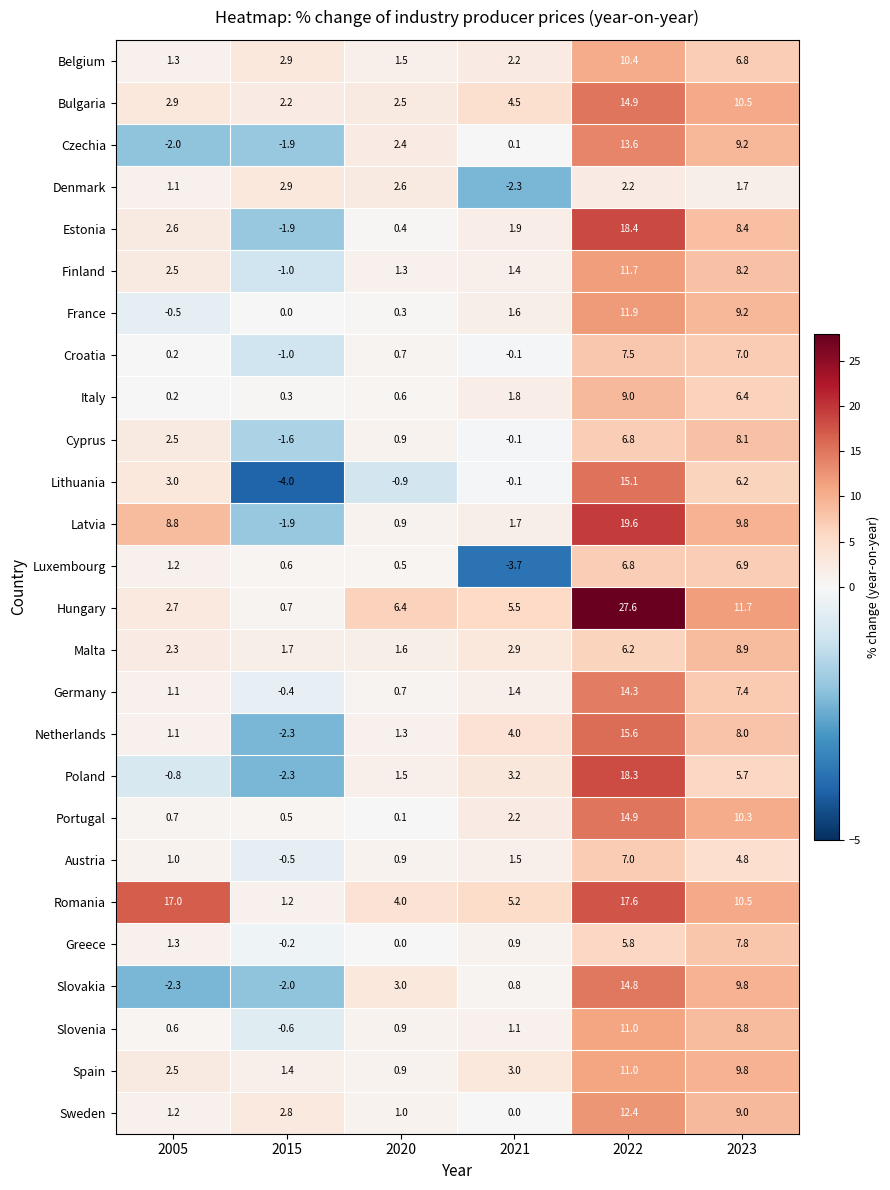

At which label is Latvia closest to 8?

2005